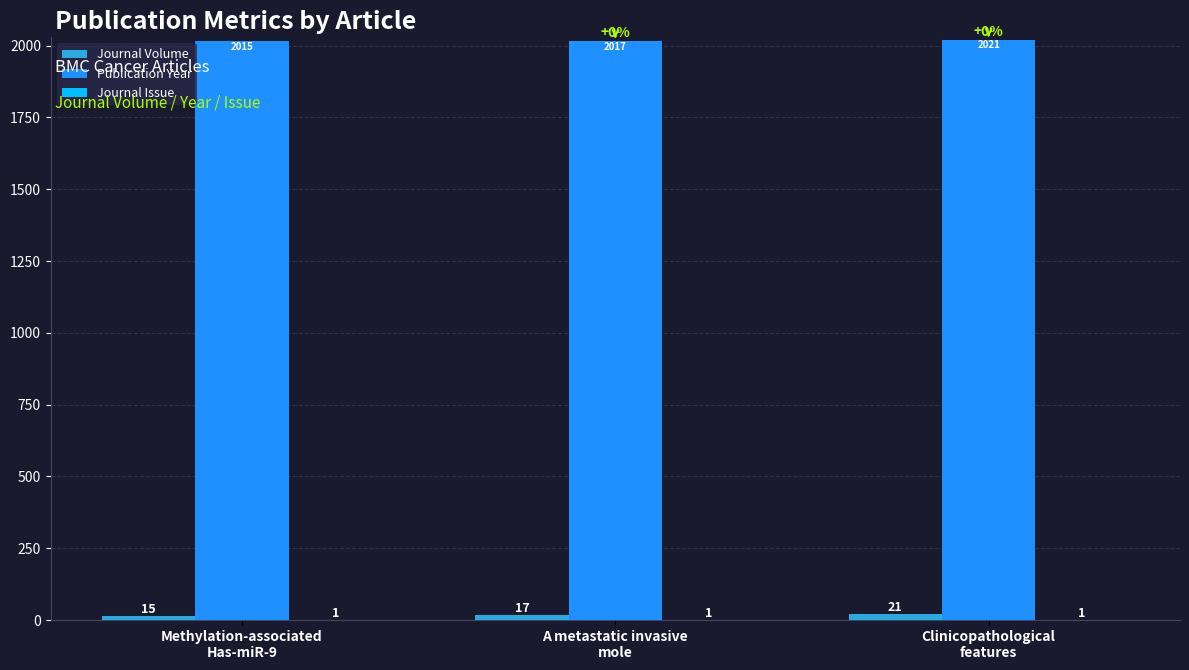

What is the greatest value displayed?

2021